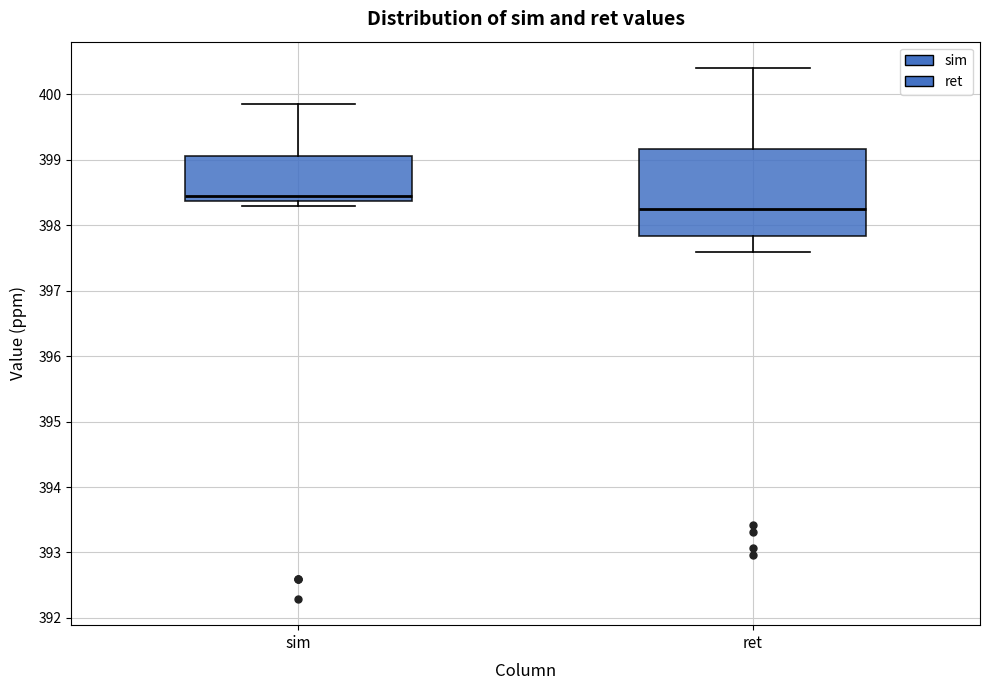

Reading left to right, read every box against the y-axis: the position of its median line, the range the box covers, and the ends of its whiskers. The values are not printed on the chart, so give them approximately, as read against the axis.

sim: median 398.4 (just above the box's lower edge), box 398.4 to 399.1, whiskers 398.3 to 399.9
ret: median 398.2, box 397.8 to 399.2, whiskers 397.6 to 400.4